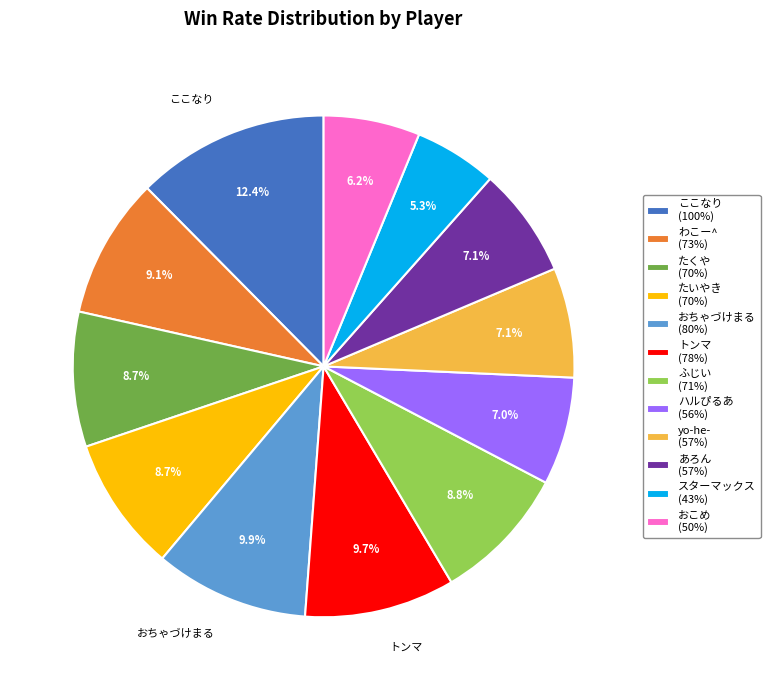

What percentage is NOT represented by たくや (70%)?

91.3%